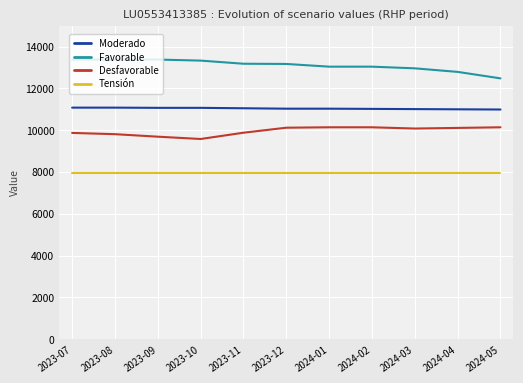

What is the maximum value for Desfavorable?

10140